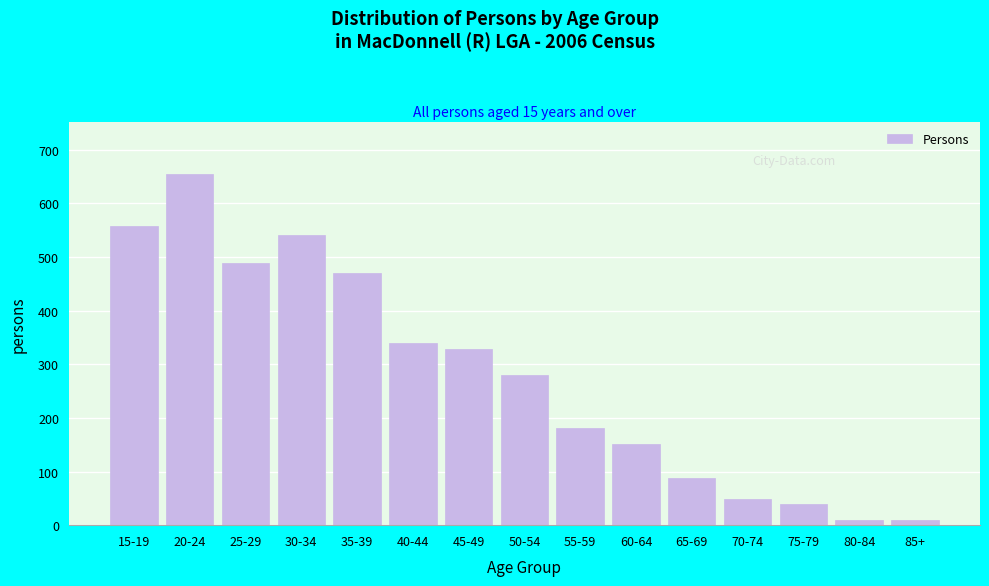

Approximately how many times larger is the value at 20-24 compared to 45-49?

2.0